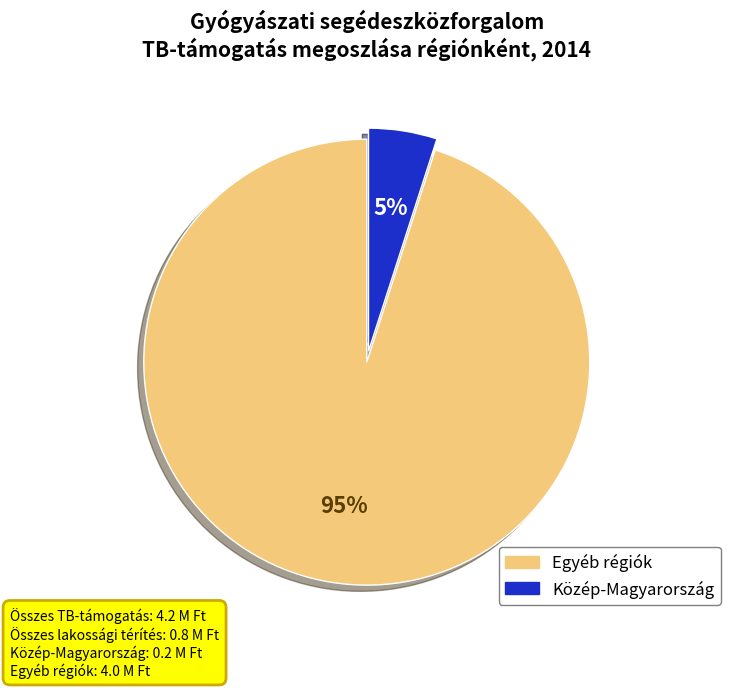

Does any single category account for the majority?

Yes